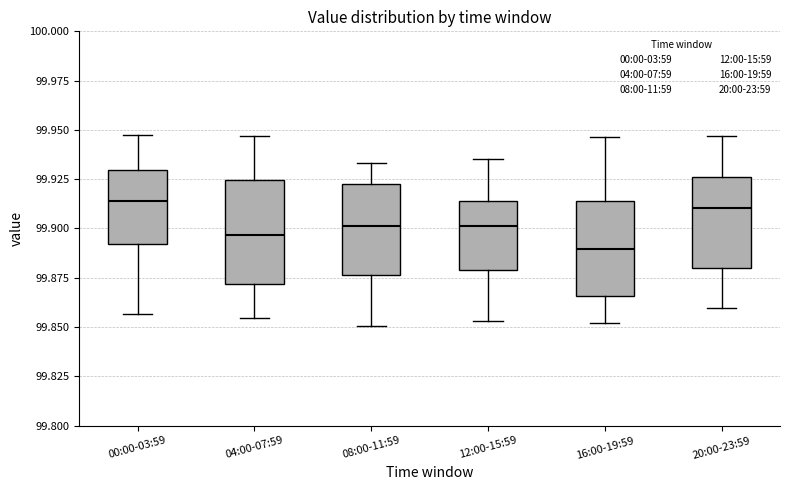

Where does the median line of the box for 20:00-23:59 sit on the y-axis? The values are not printed on the chart, so give them approximately, as read against the axis.

99.910